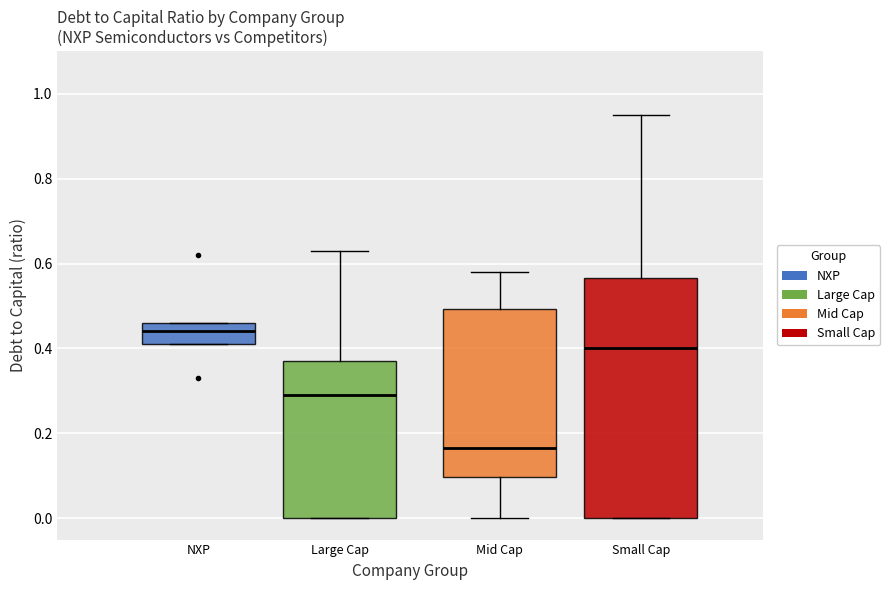

Reading left to right, read every box against the y-axis: the position of its median line, the range the box covers, and the ends of its whiskers. The values are not printed on the chart, so give them approximately, as read against the axis.

NXP: median 0.44, box 0.42 to 0.46, whiskers 0.42 to 0.46
Large Cap: median 0.30, box 0.00 to 0.38, whiskers 0.00 to 0.64
Mid Cap: median 0.16, box 0.10 to 0.50, whiskers 0.00 to 0.58
Small Cap: median 0.40, box 0.00 to 0.56, whiskers 0.00 to 0.96